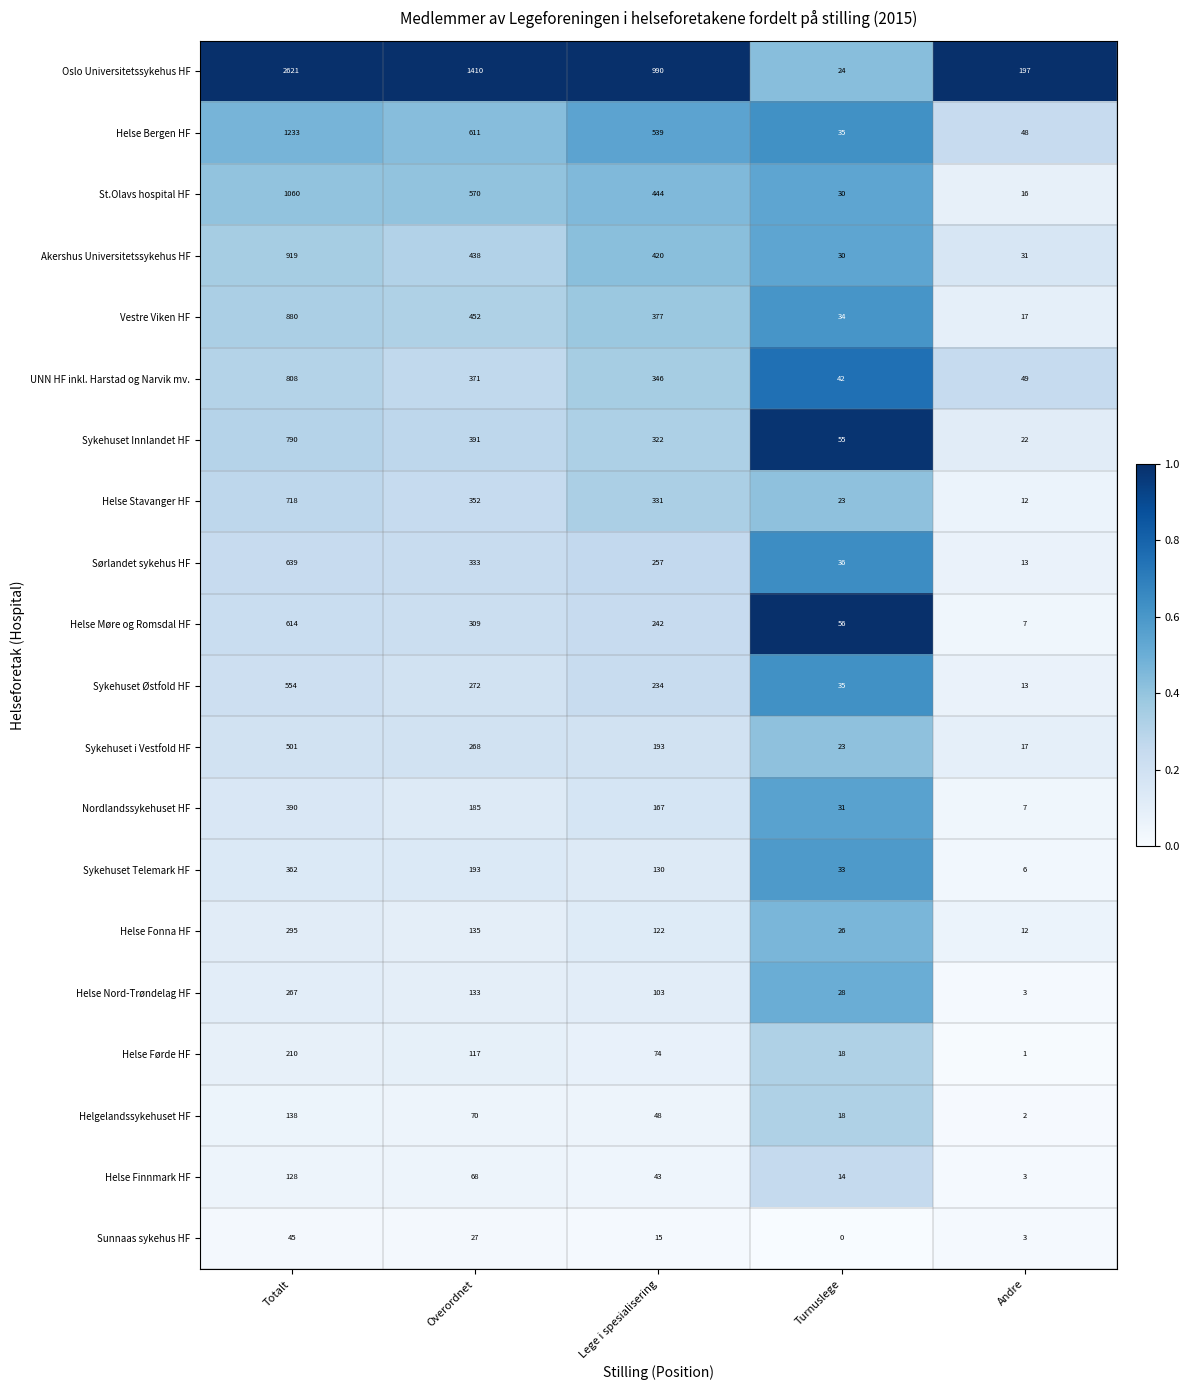

Rank the series by their maximum value, from highest to lowest.

Oslo Universitetssykehus HF, Helse Bergen HF, St.Olavs hospital HF, Akershus Universitetssykehus HF, Vestre Viken HF, UNN HF inkl. Harstad og Narvik mv., Sykehuset Innlandet HF, Helse Stavanger HF, Sørlandet sykehus HF, Helse Møre og Romsdal HF, Sykehuset Østfold HF, Sykehuset i Vestfold HF, Nordlandssykehuset HF, Sykehuset Telemark HF, Helse Fonna HF, Helse Nord-Trøndelag HF, Helse Førde HF, Helgelandssykehuset HF, Helse Finnmark HF, Sunnaas sykehus HF